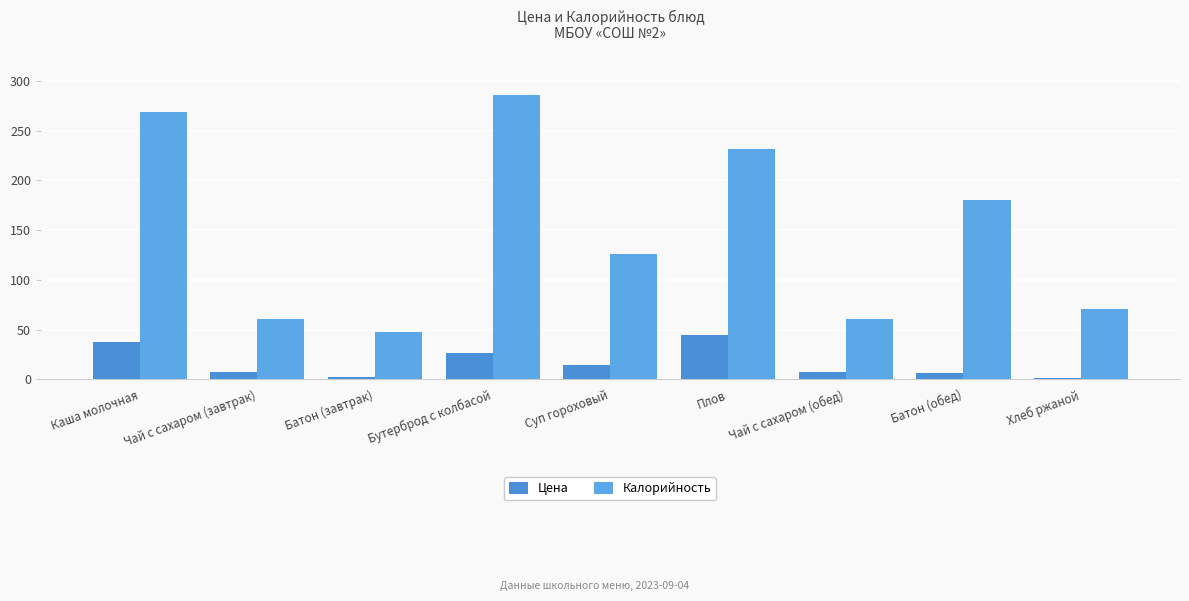

What is the label of the 7th bar from the right?

Батон (завтрак)